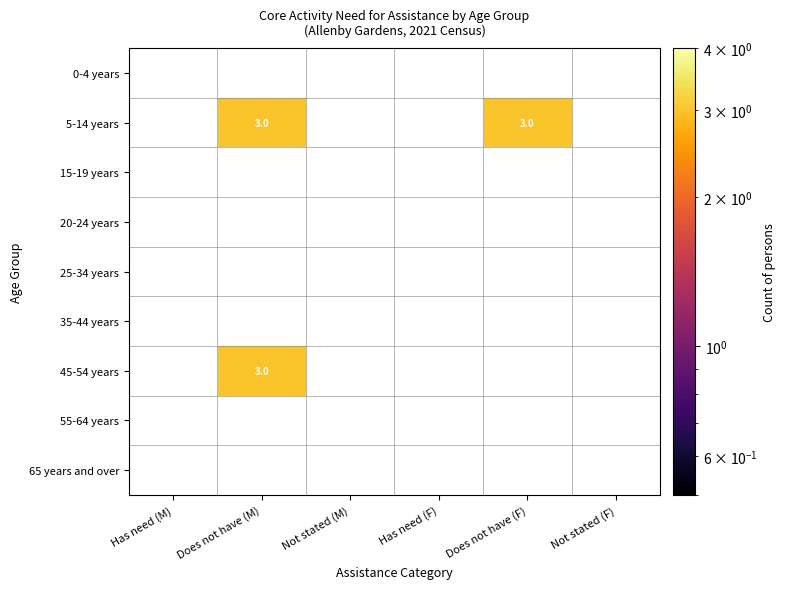

At which category does the chart reach its peak across all series?

Does not have (M)